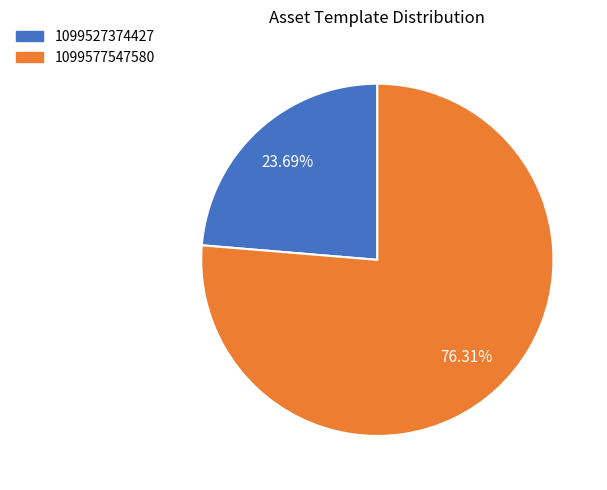

Is 1099577547580 the majority of the pie?

Yes